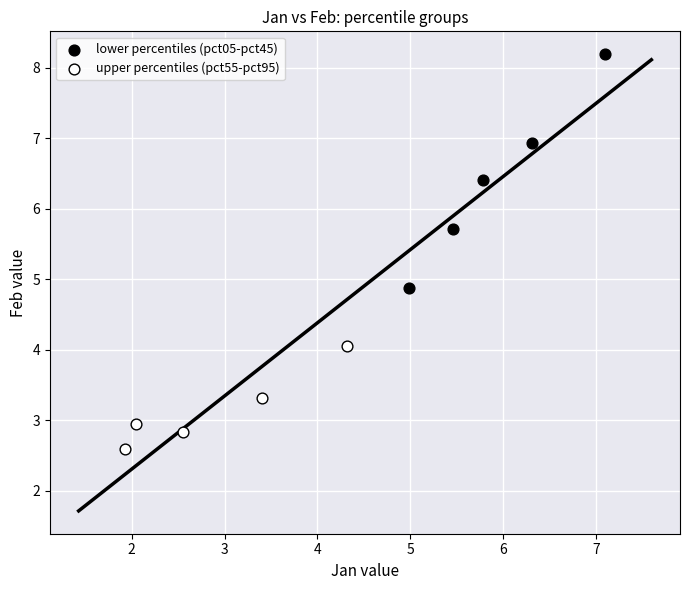

Which series has the widest spread of Y values?

lower percentiles (pct05-pct45)